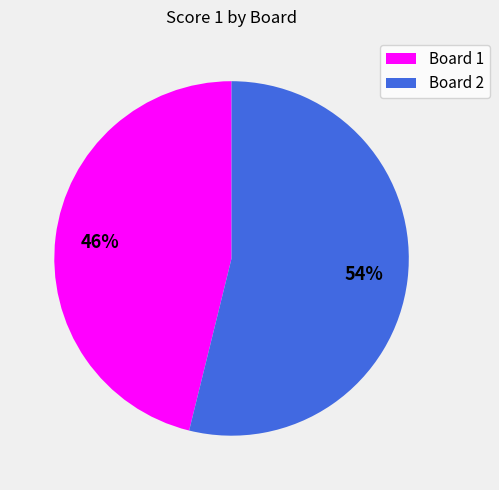

Is there any slice that represents more than half of the pie?

Yes